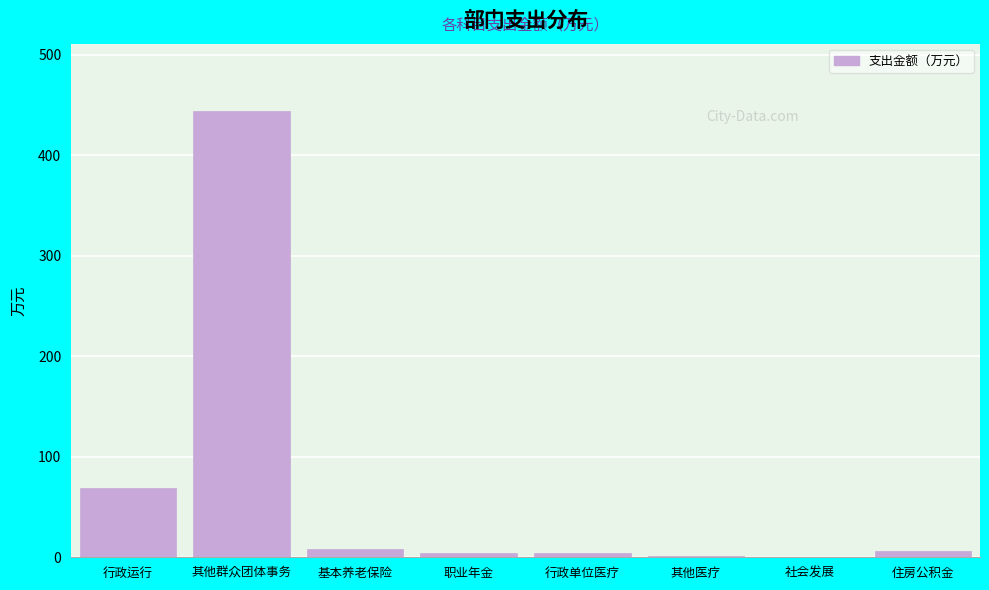

At which label is the value closest to 222?

行政运行